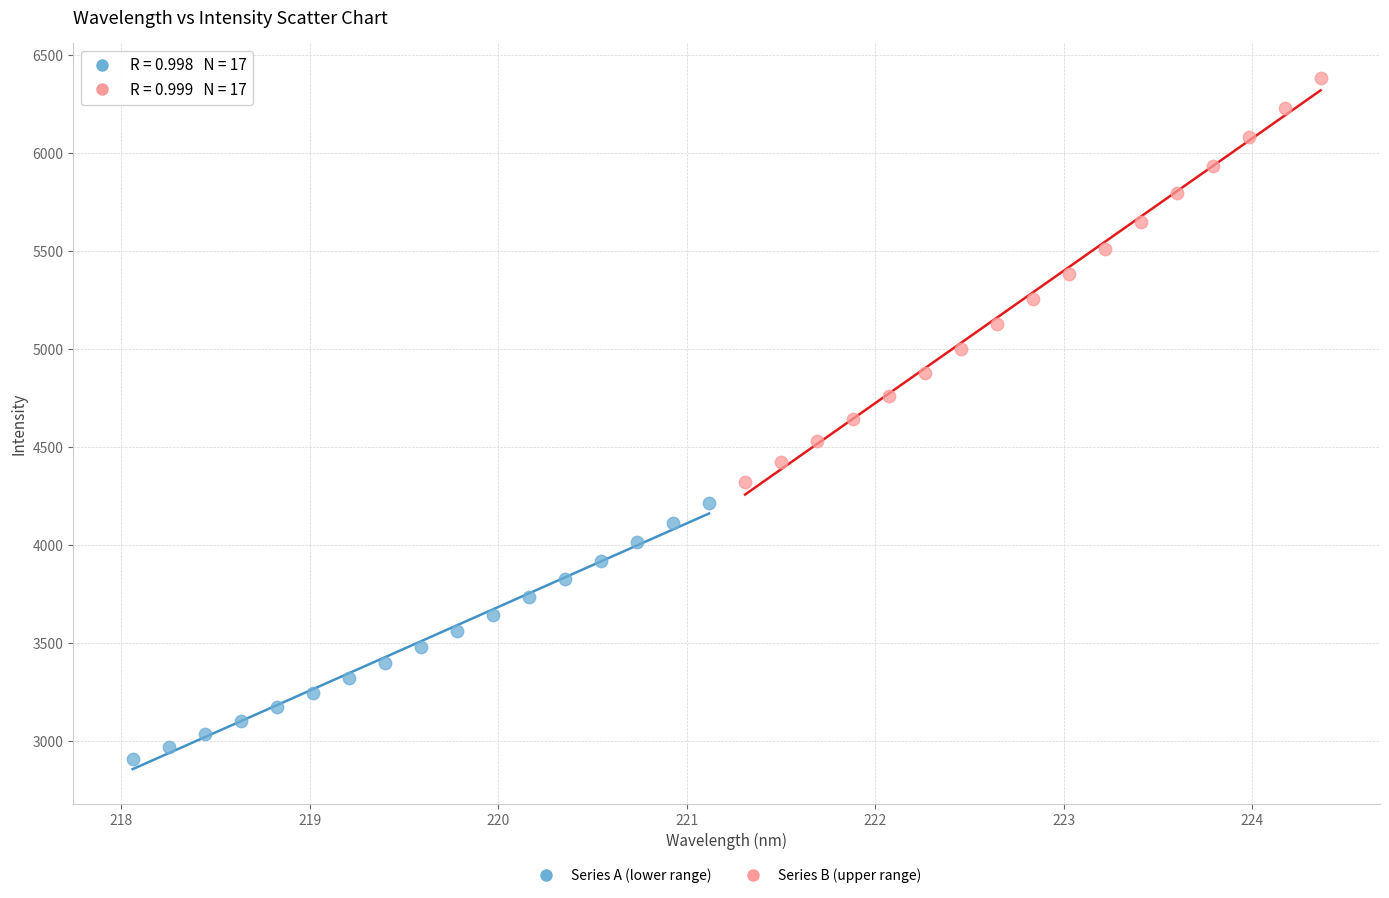

Which series contains the highest Y value?

Series B (upper range)